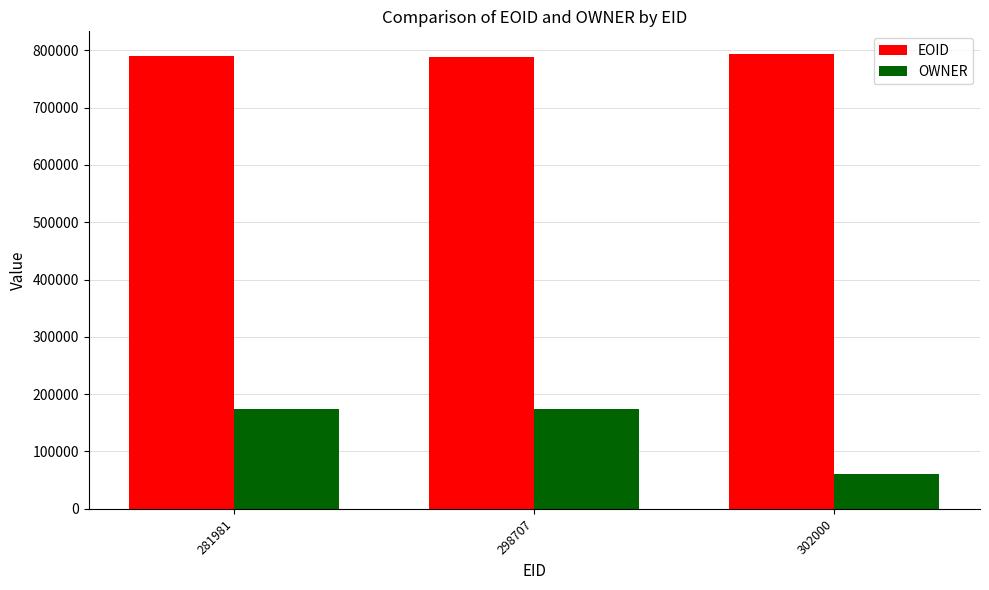

What is the sum of the EOID values at 302000 and 281981?

1583670